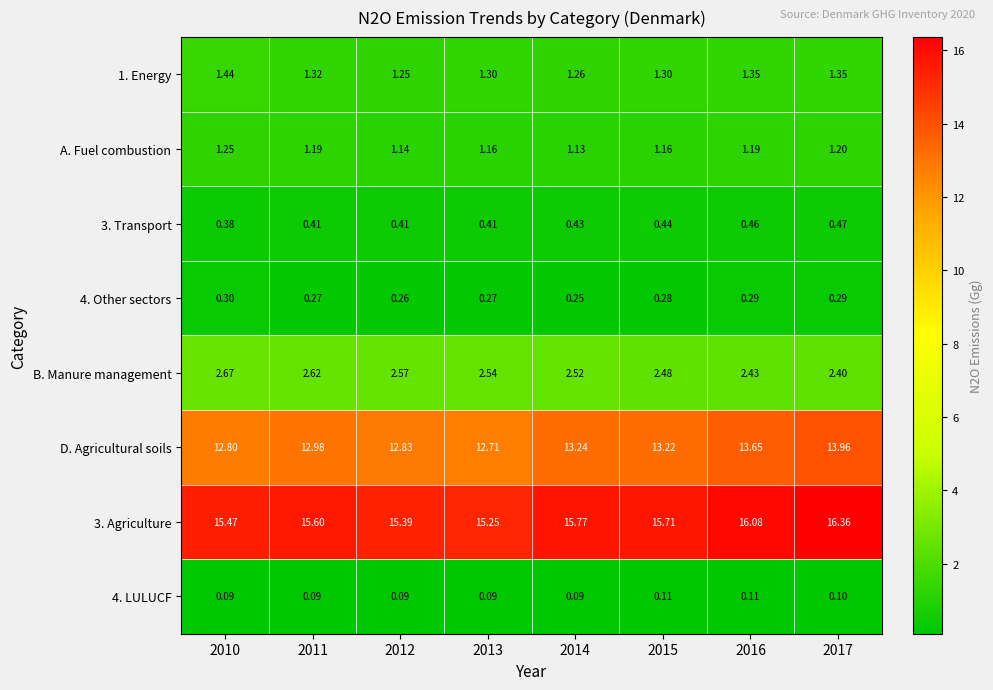

What is the total value across all series at 2015?

34.7